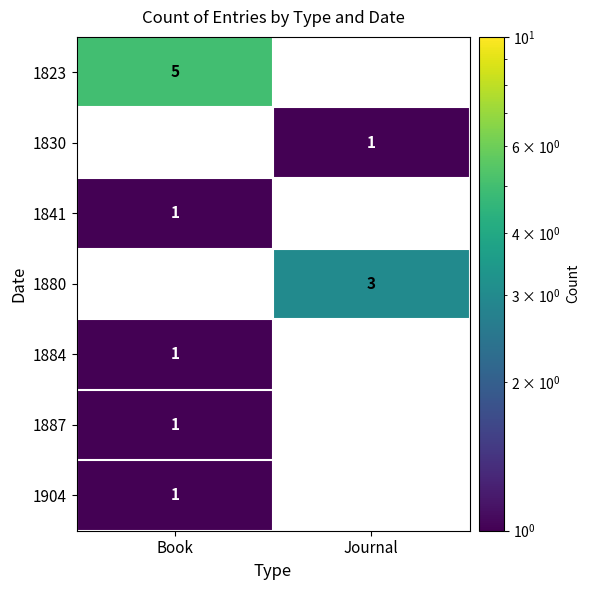

Which category has the highest value in the 1830 series?

Journal